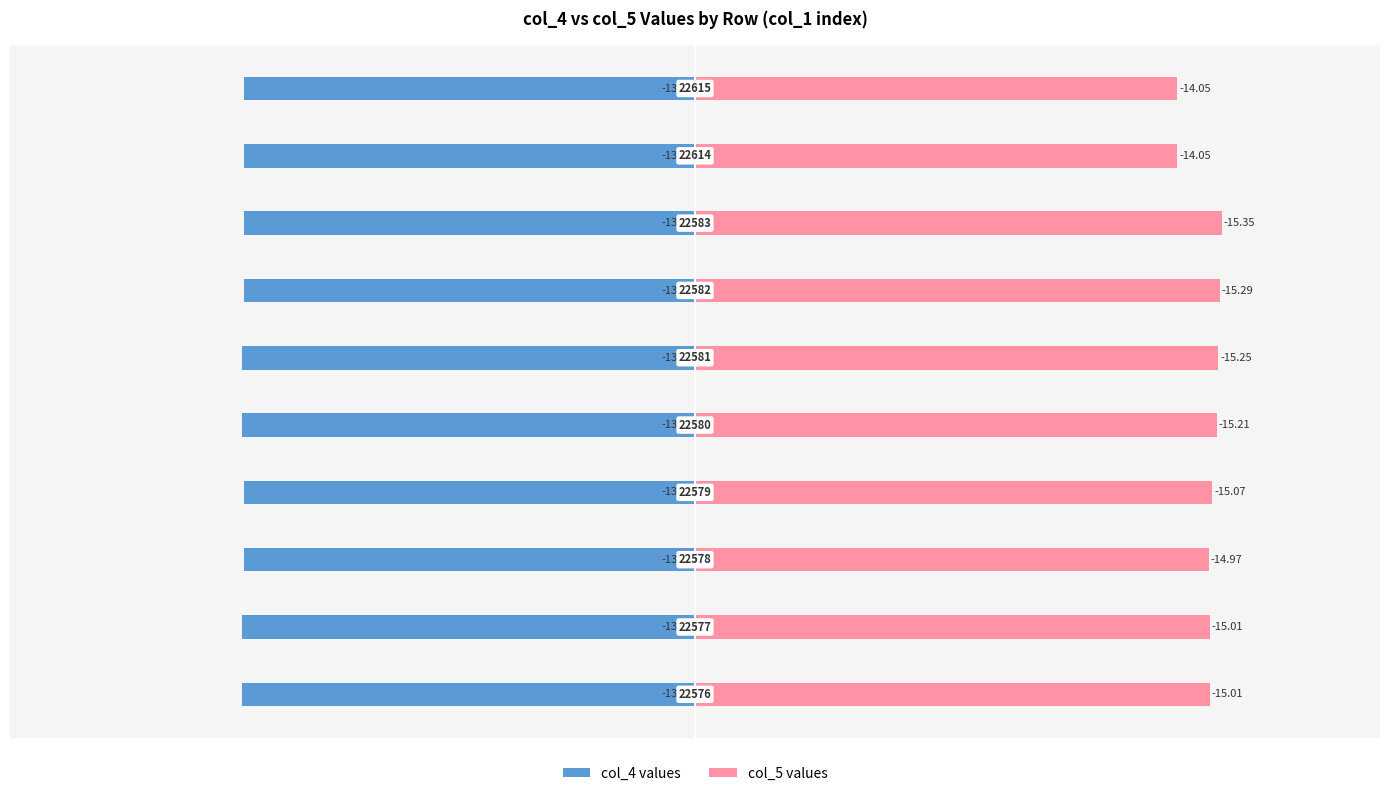

Does the chart contain stacked bars?

No